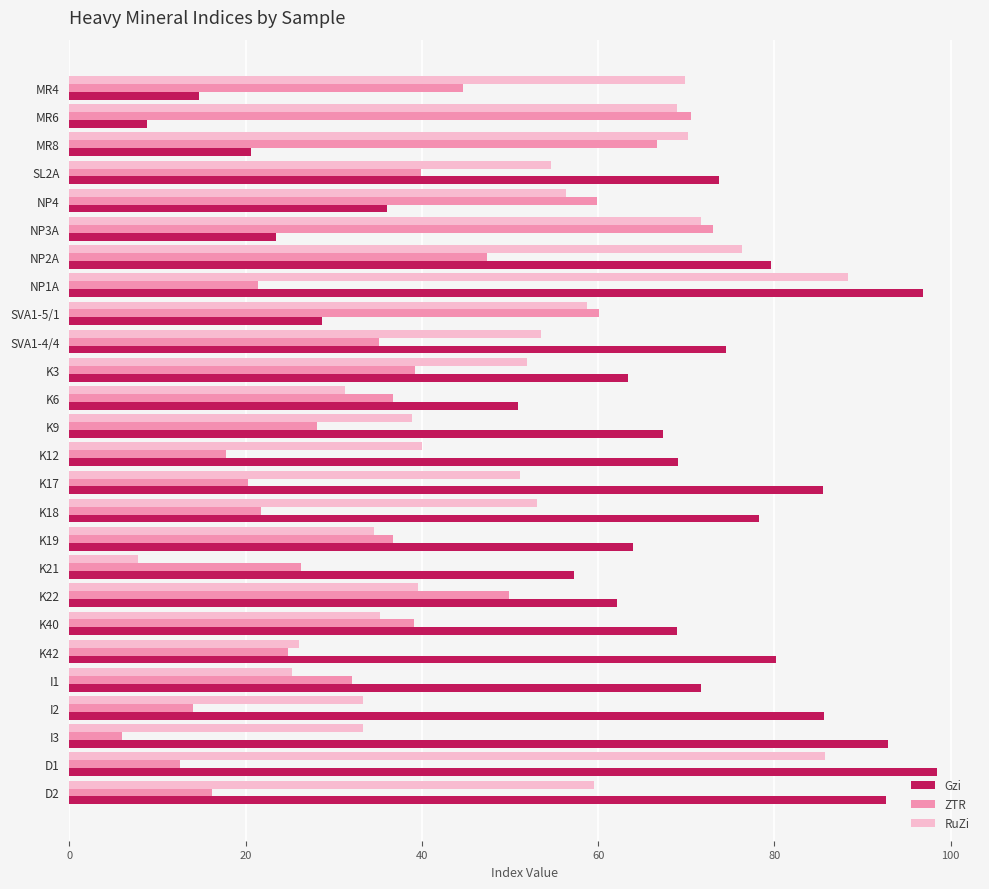

What is the average value of the Gzi series?

63.3